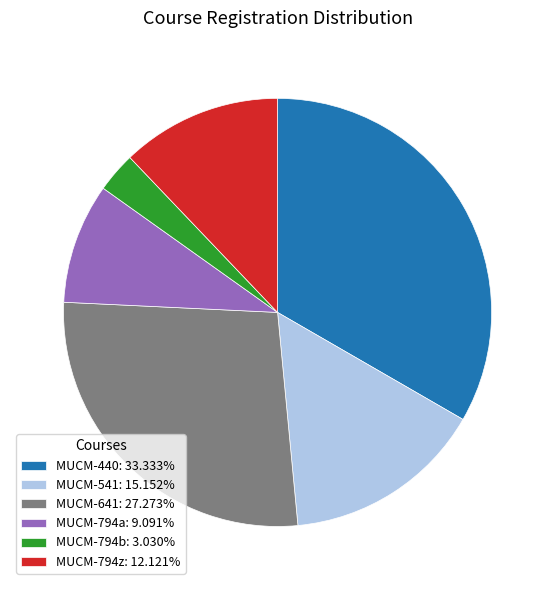

The MUCM-794b slice represents 3% of the pie. True or false?

True